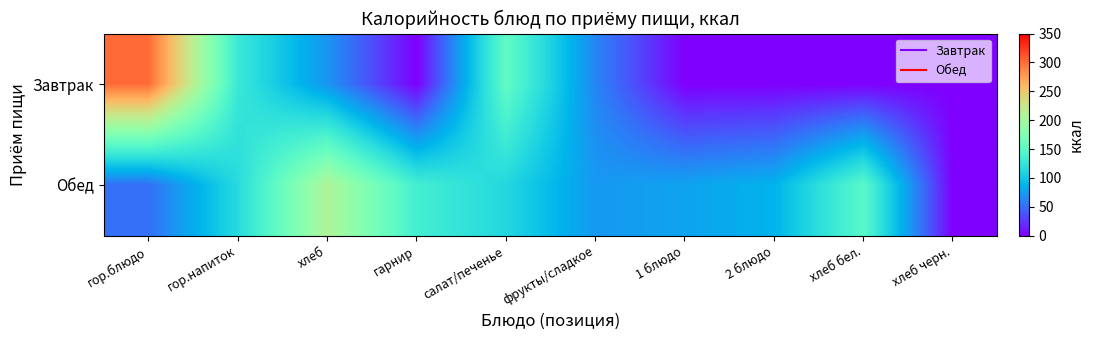

What is the difference between the highest and lowest values at гор.напиток?

13.0